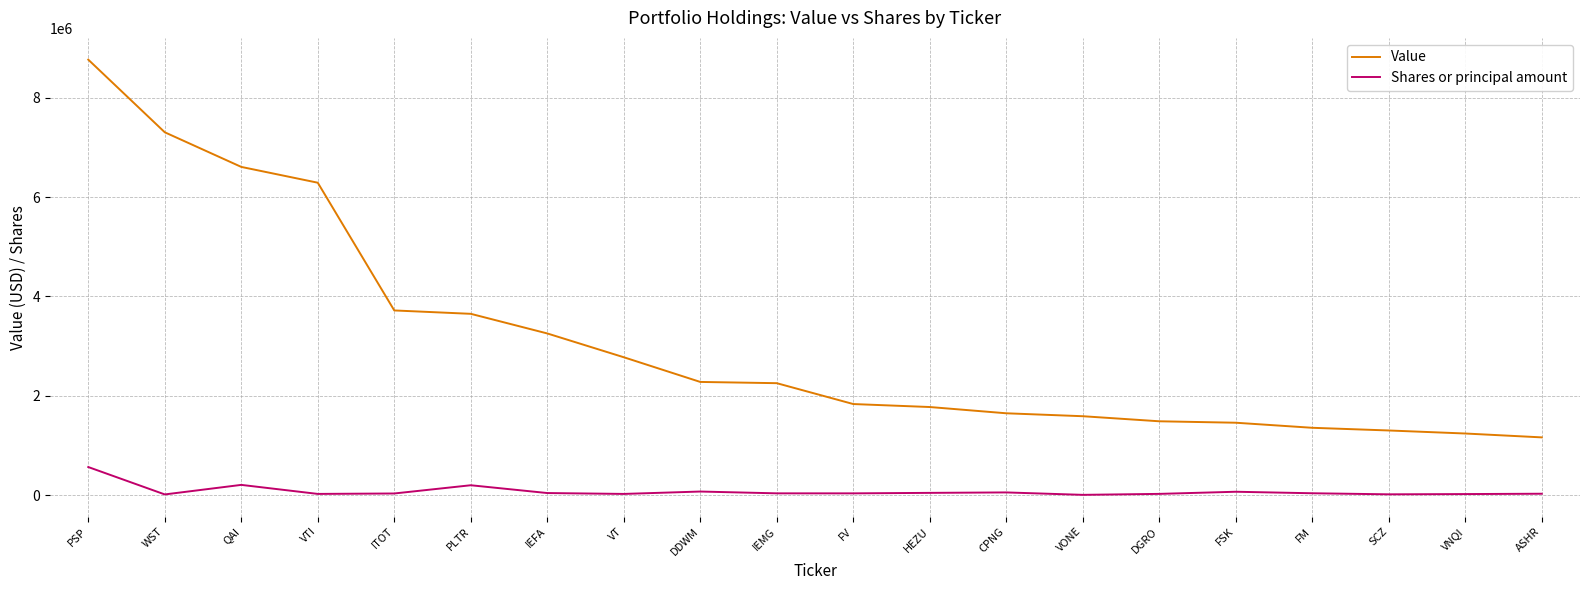

Where is Shares or principal amount nearest to the value 287147?

QAI